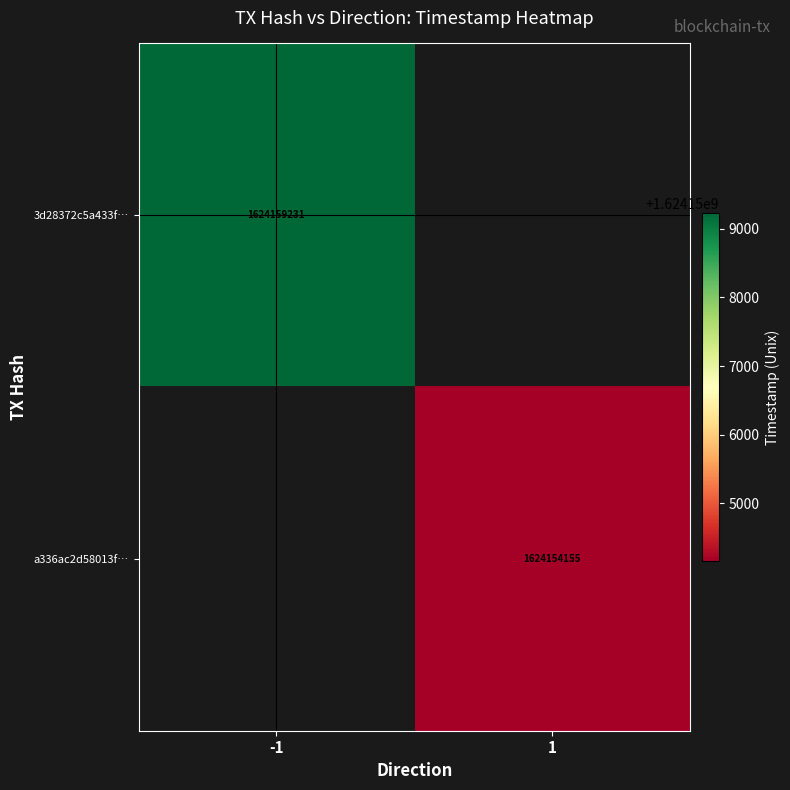

At how many categories does at least one series exceed 1624157451?

1